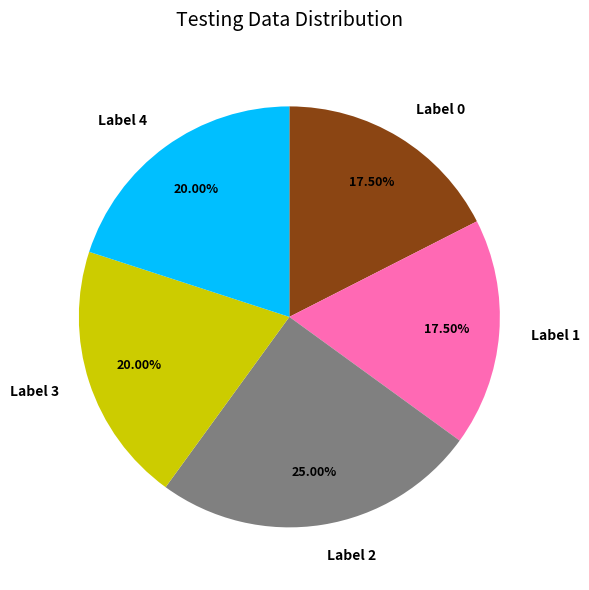

Is there any slice that represents more than half of the pie?

No